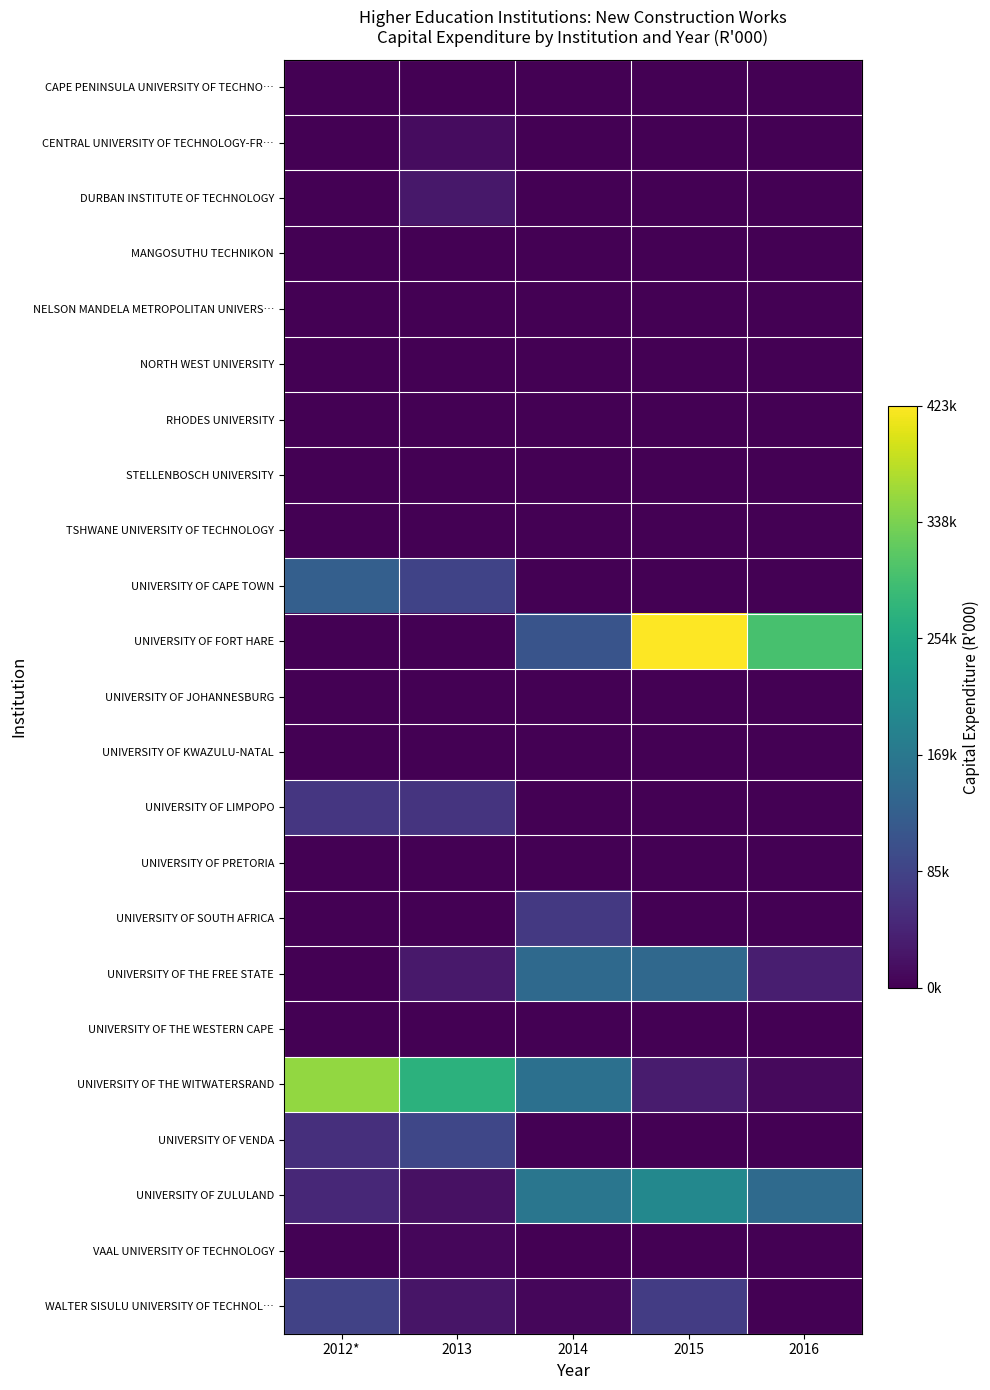

Rank the series by their maximum value, from highest to lowest.

UNIVERSITY OF FORT HARE, UNIVERSITY OF THE WITWATERSRAND, UNIVERSITY OF ZULULAND, UNIVERSITY OF THE FREE STATE, UNIVERSITY OF CAPE TOWN, UNIVERSITY OF VENDA, WALTER SISULU UNIVERSITY OF TECHNOL…, UNIVERSITY OF SOUTH AFRICA, UNIVERSITY OF LIMPOPO, DURBAN INSTITUTE OF TECHNOLOGY, CENTRAL UNIVERSITY OF TECHNOLOGY-FR…, VAAL UNIVERSITY OF TECHNOLOGY, MANGOSUTHU TECHNIKON, CAPE PENINSULA UNIVERSITY OF TECHNO…, NELSON MANDELA METROPOLITAN UNIVERS…, NORTH WEST UNIVERSITY, RHODES UNIVERSITY, STELLENBOSCH UNIVERSITY, TSHWANE UNIVERSITY OF TECHNOLOGY, UNIVERSITY OF JOHANNESBURG, UNIVERSITY OF KWAZULU-NATAL, UNIVERSITY OF PRETORIA, UNIVERSITY OF THE WESTERN CAPE